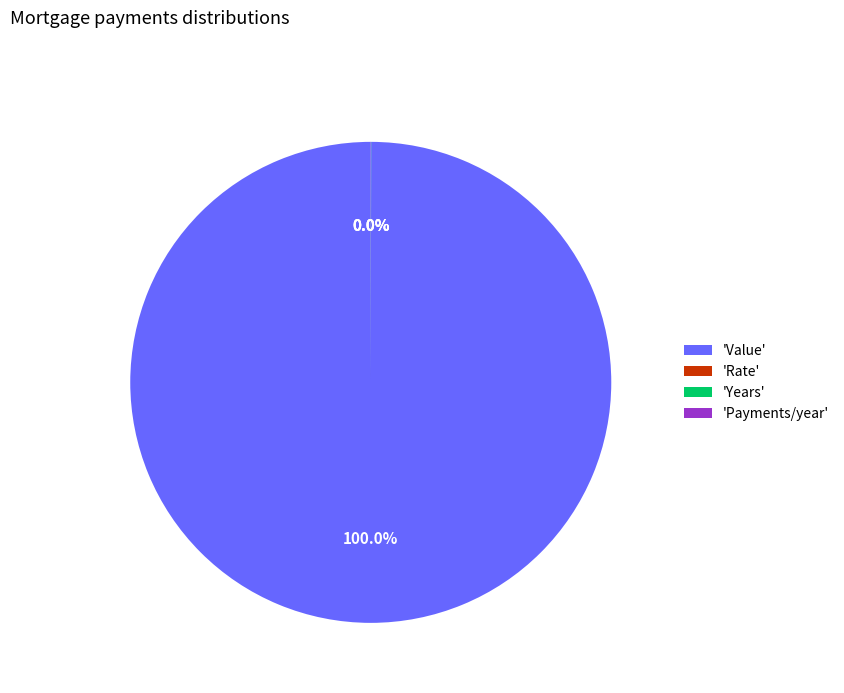

Which slice represents more than half of the pie?

'Value'